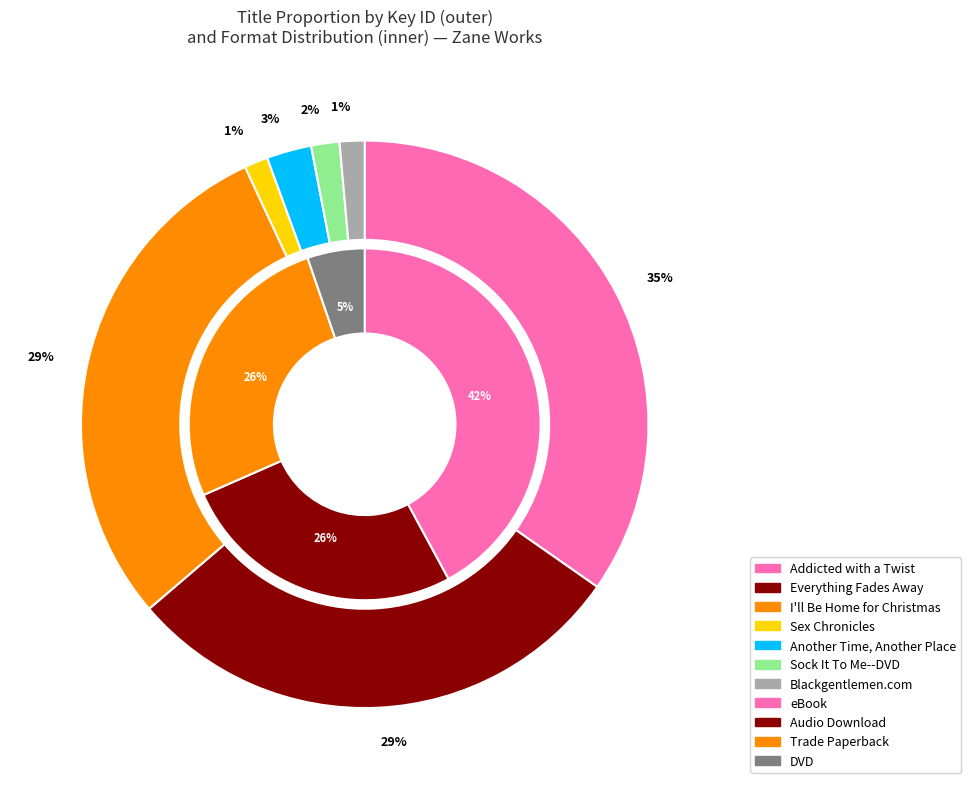

True or false: I'll Be Home for Christmas accounts for 29% of the total.

True